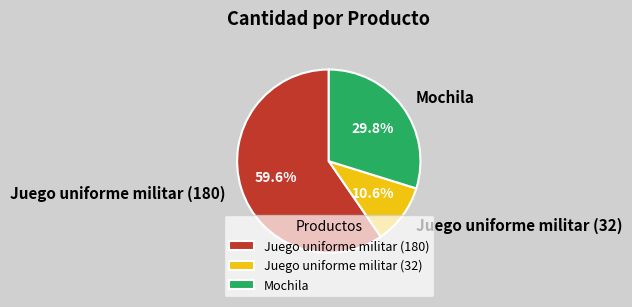

Is it true that Mochila is 38% of the pie?

False